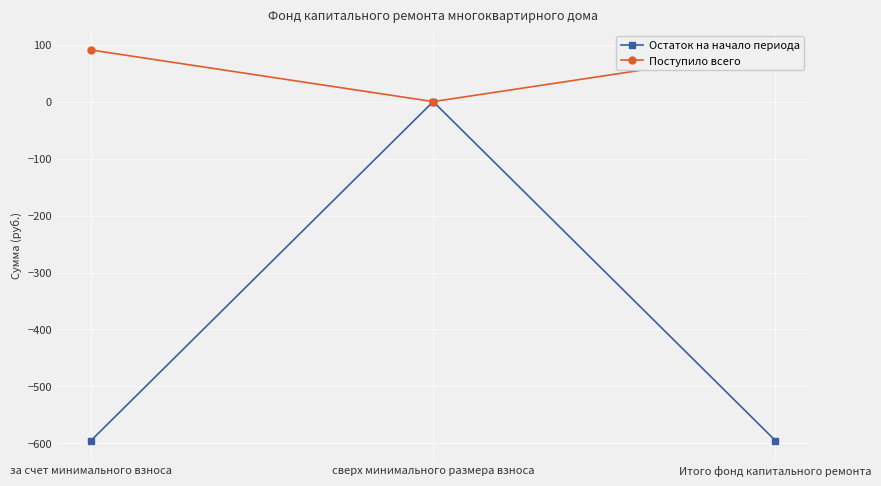

What is the approximate value of Остаток на начало периода at за счет минимального взноса?

-595.0